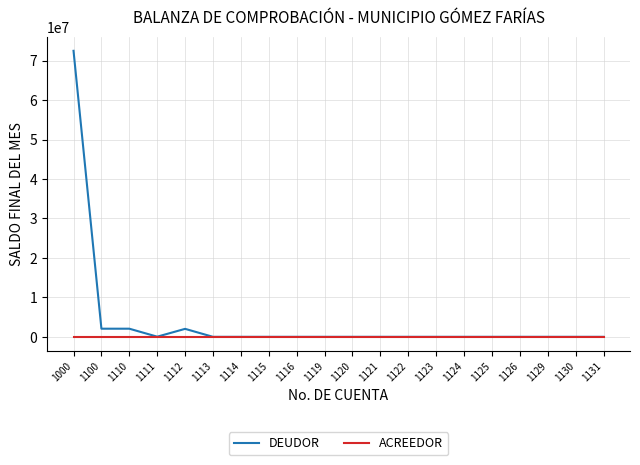

How many lines are shown in the chart?

2